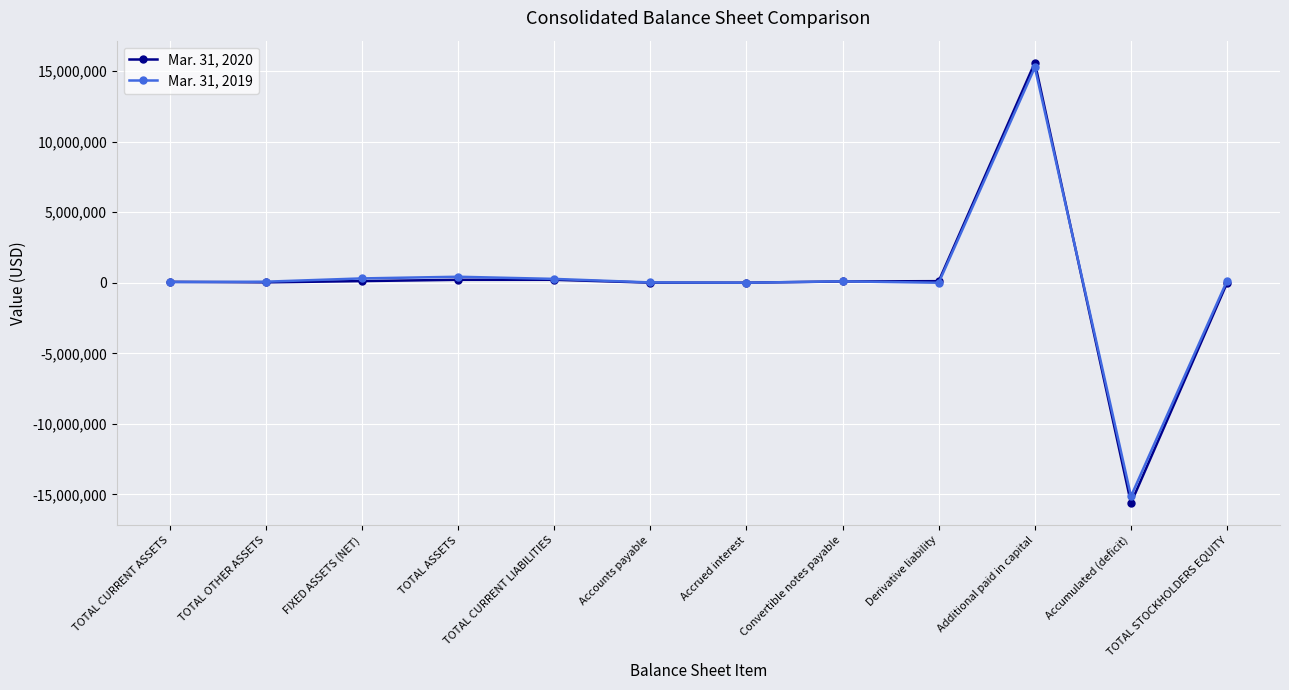

At which category is the sum across all series the highest?

Additional paid in capital